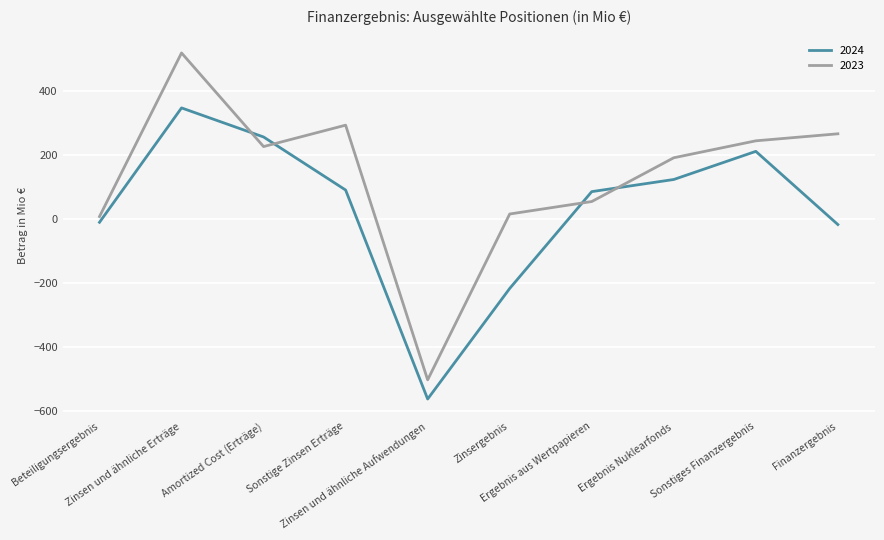

What is the maximum value shown in the chart?

519